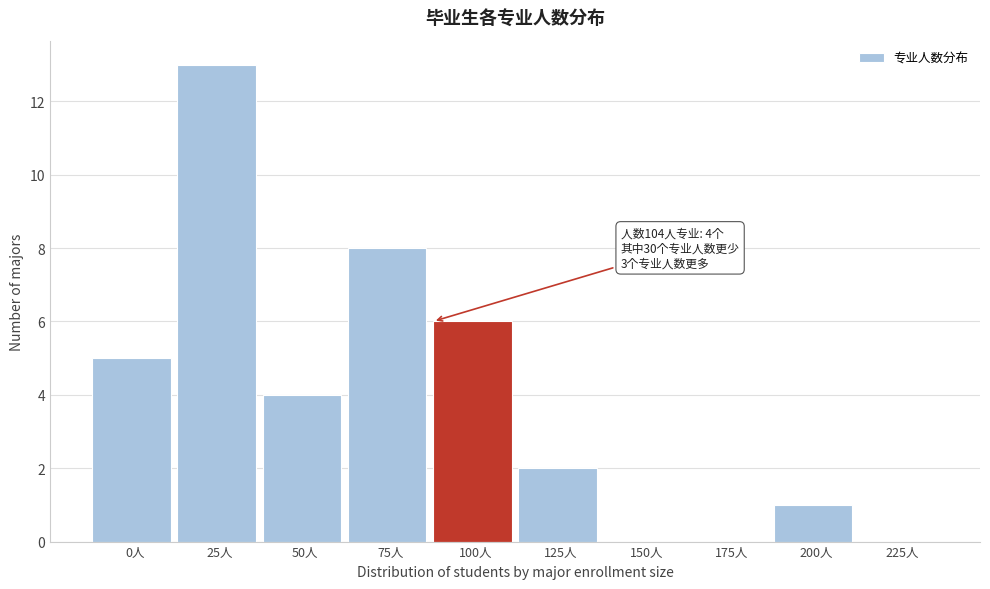

Reading left to right, what are all the values shown in this chart?

0人=5	25人=13	50人=4	75人=8	100人=6	125人=2	150人=0	175人=0	200人=1	225人=0